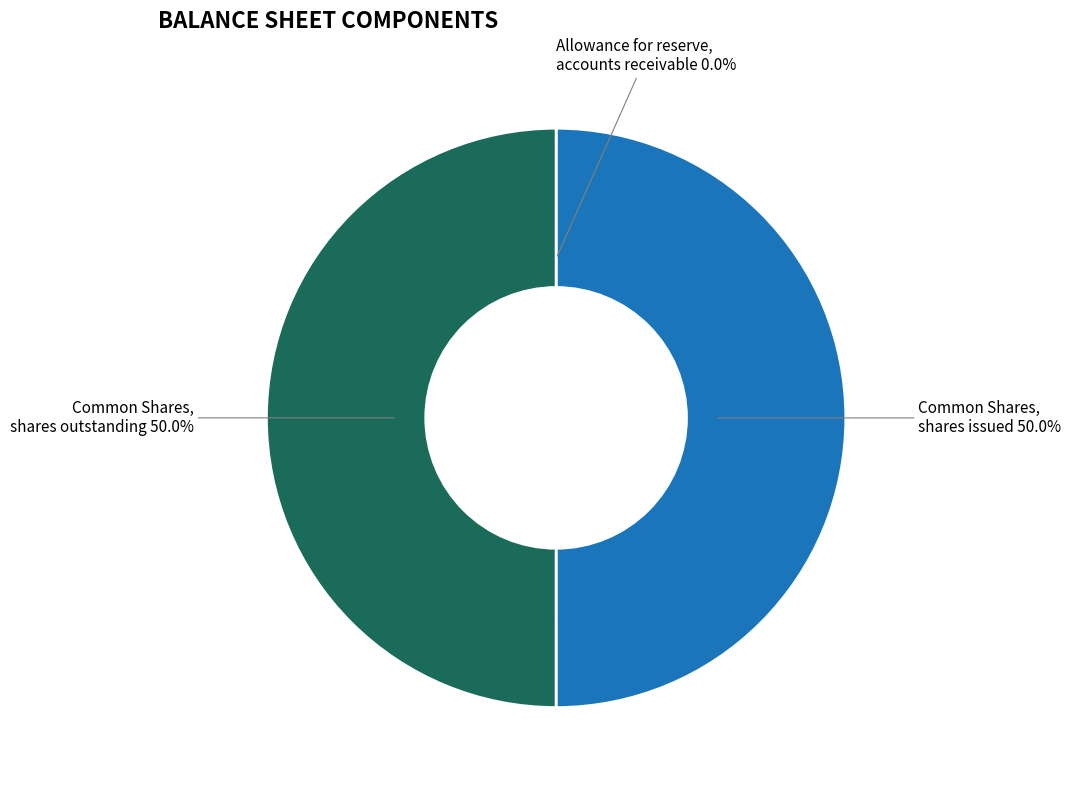

What is the total percentage of Common Shares, shares issued and Common Shares, shares outstanding?

100.0%